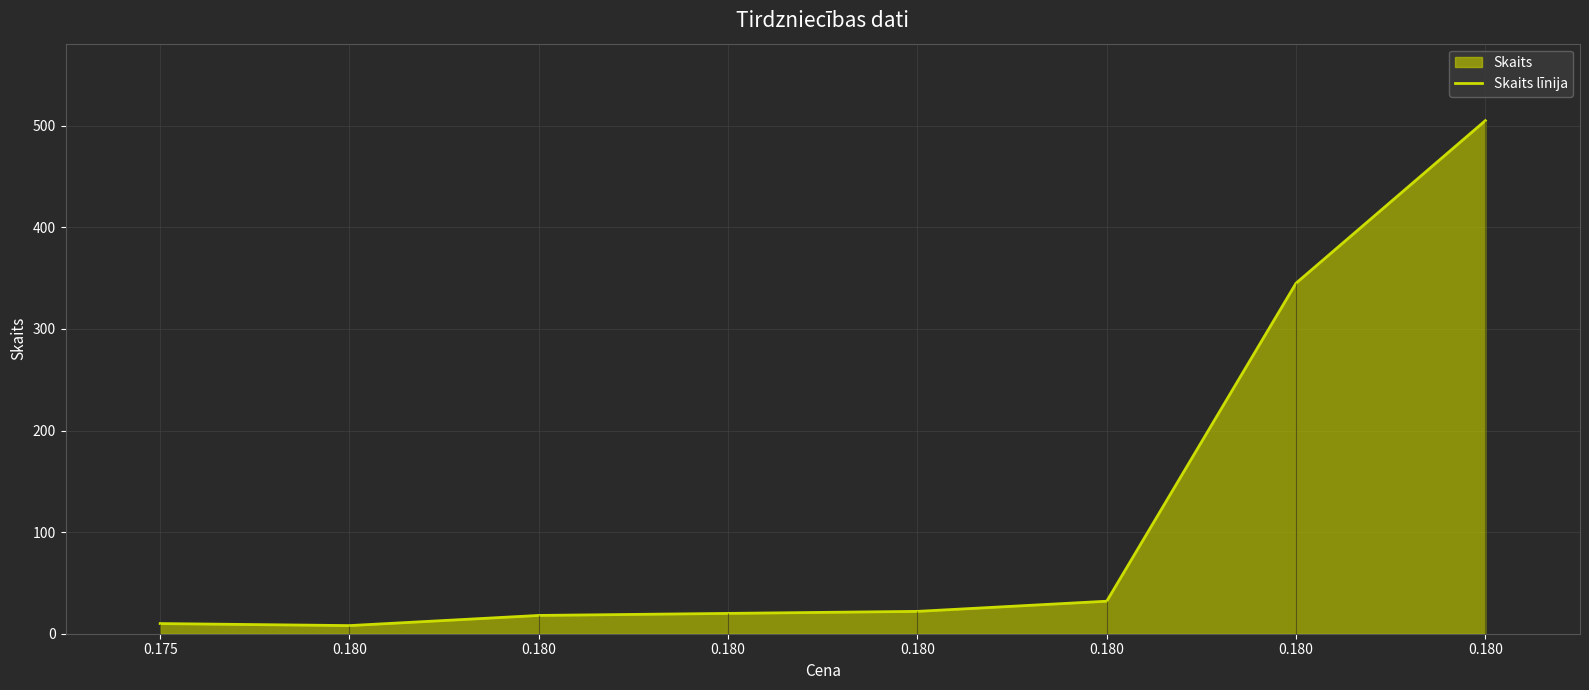

Rank the categories by value from highest to lowest.

0.180, 0.180, 0.180, 0.180, 0.180, 0.180, 0.175, 0.180